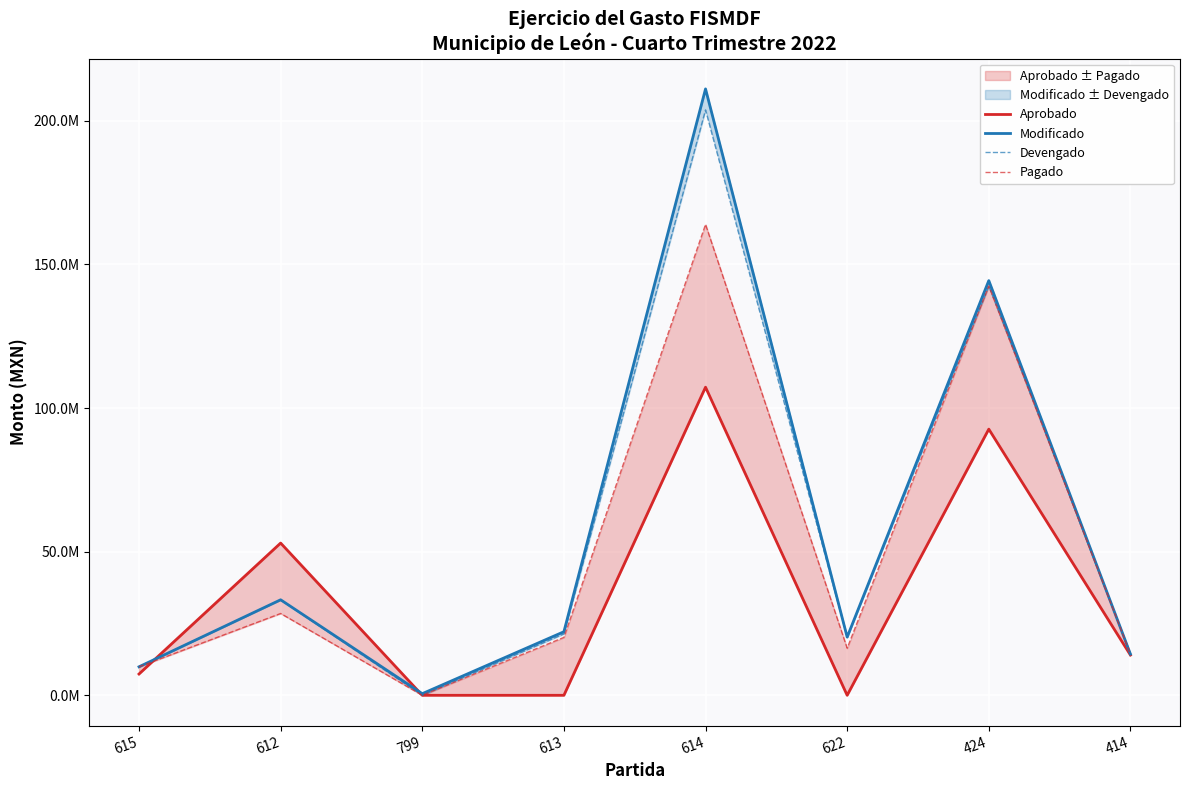

Reading left to right, list all the values displayed in this chart.

Aprobado: 7407378.9	53000000.0	0.0	0.0	107266398.4	0.0	92661066.1	14006088.7
Modificado: 9923643.2	33249567.8	566172.2	22131103.4	211109992.3	20258442.1	144370041.4	14343519.7
Devengado: 9923501.0	33231876.3	0.0	21389784.0	203792841.4	20249603.1	142500453.2	14343519.7
Pagado: 9923501.0	28478613.9	0.0	20157070.7	163938583.7	16383400.0	142500453.2	14343519.7